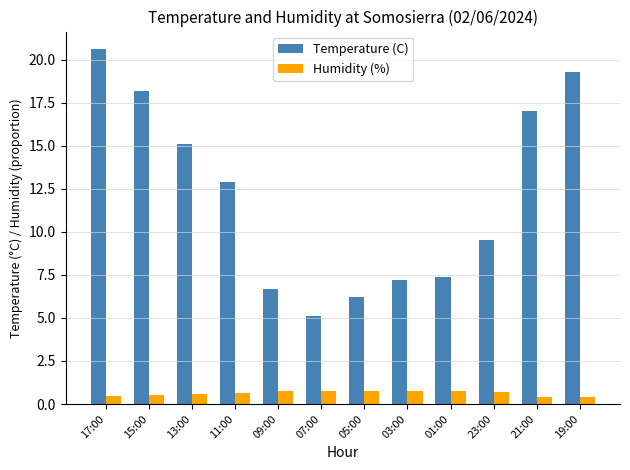

True or false: Temperature (C) has a value of 12.9 at 11:00.

True